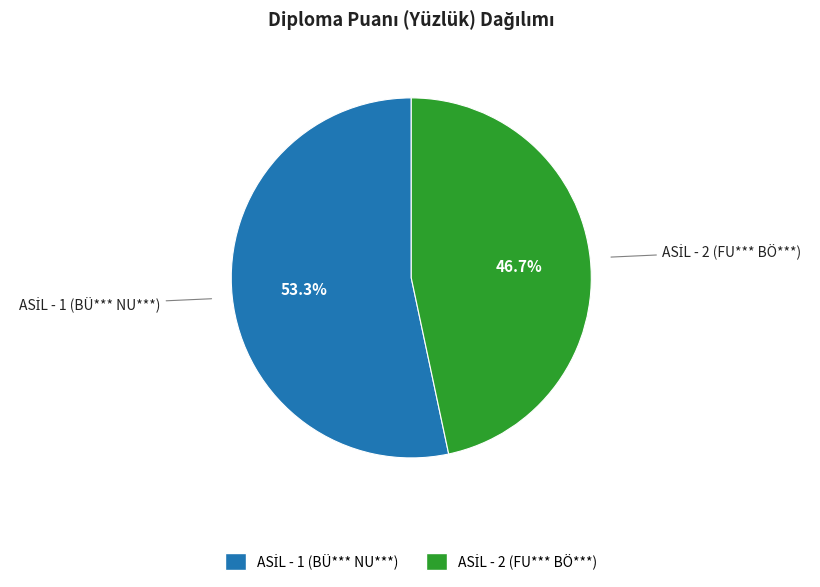

Is there a majority slice in this chart?

Yes